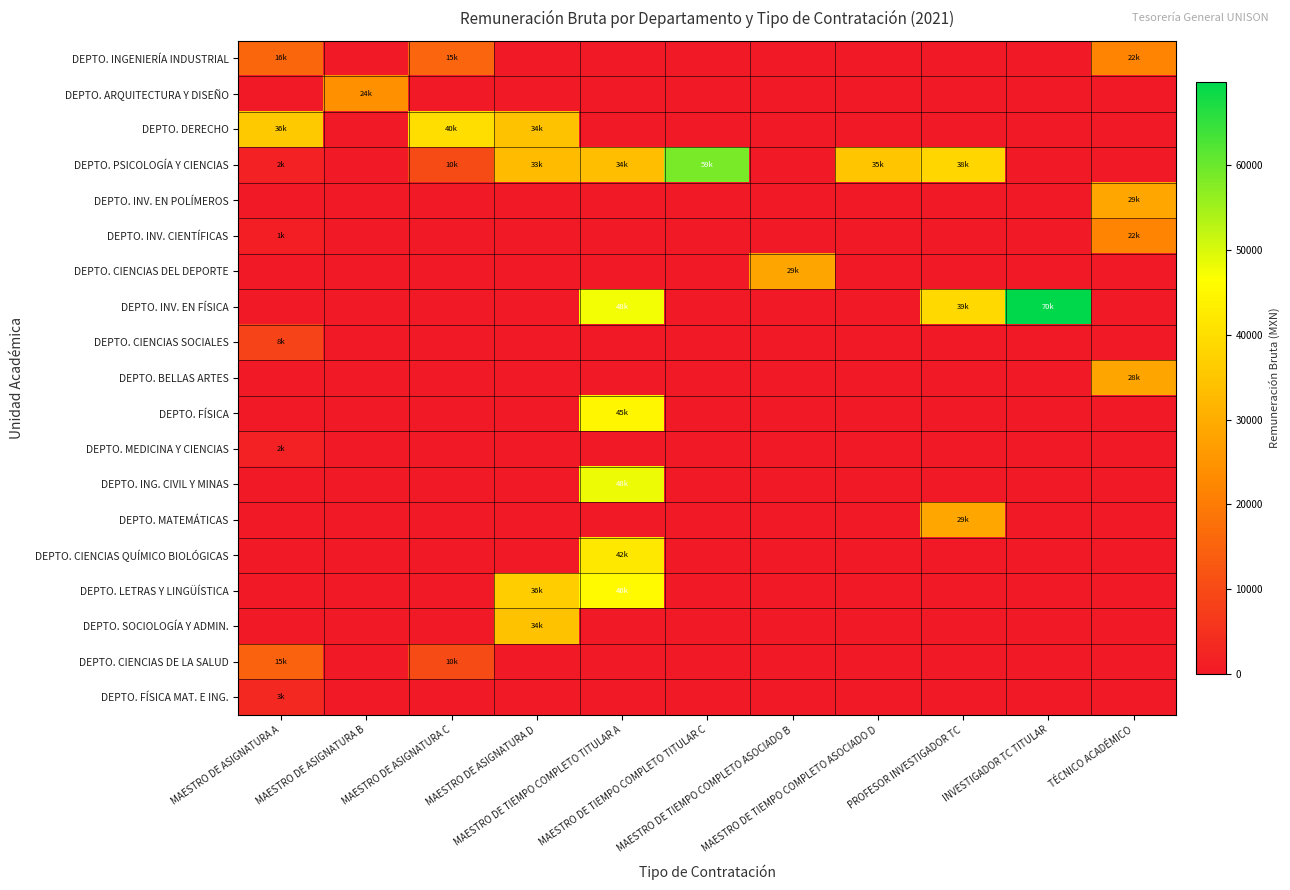

Reading right to left, extract all data points from this chart.

DEPTO. INGENIERÍA INDUSTRIAL: TÉCNICO ACADÉMICO=21709.5	INVESTIGADOR TC TITULAR=0.0	PROFESOR INVESTIGADOR TC=0.0	MAESTRO DE TIEMPO COMPLETO ASOCIADO D=0.0	MAESTRO DE TIEMPO COMPLETO ASOCIADO B=0.0	MAESTRO DE TIEMPO COMPLETO TITULAR C=0.0	MAESTRO DE TIEMPO COMPLETO TITULAR A=0.0	MAESTRO DE ASIGNATURA D=0.0	MAESTRO DE ASIGNATURA C=15361.6	MAESTRO DE ASIGNATURA B=0.0	MAESTRO DE ASIGNATURA A=15568.6
DEPTO. ARQUITECTURA Y DISEÑO: TÉCNICO ACADÉMICO=0.0	INVESTIGADOR TC TITULAR=0.0	PROFESOR INVESTIGADOR TC=0.0	MAESTRO DE TIEMPO COMPLETO ASOCIADO D=0.0	MAESTRO DE TIEMPO COMPLETO ASOCIADO B=0.0	MAESTRO DE TIEMPO COMPLETO TITULAR C=0.0	MAESTRO DE TIEMPO COMPLETO TITULAR A=0.0	MAESTRO DE ASIGNATURA D=0.0	MAESTRO DE ASIGNATURA C=0.0	MAESTRO DE ASIGNATURA B=24175.3	MAESTRO DE ASIGNATURA A=0.0
DEPTO. DERECHO: TÉCNICO ACADÉMICO=0.0	INVESTIGADOR TC TITULAR=0.0	PROFESOR INVESTIGADOR TC=0.0	MAESTRO DE TIEMPO COMPLETO ASOCIADO D=0.0	MAESTRO DE TIEMPO COMPLETO ASOCIADO B=0.0	MAESTRO DE TIEMPO COMPLETO TITULAR C=0.0	MAESTRO DE TIEMPO COMPLETO TITULAR A=0.0	MAESTRO DE ASIGNATURA D=34240.7	MAESTRO DE ASIGNATURA C=39855.9	MAESTRO DE ASIGNATURA B=0.0	MAESTRO DE ASIGNATURA A=35519.8
DEPTO. PSICOLOGÍA Y CIENCIAS: TÉCNICO ACADÉMICO=0.0	INVESTIGADOR TC TITULAR=0.0	PROFESOR INVESTIGADOR TC=38474.2	MAESTRO DE TIEMPO COMPLETO ASOCIADO D=35105.3	MAESTRO DE TIEMPO COMPLETO ASOCIADO B=0.0	MAESTRO DE TIEMPO COMPLETO TITULAR C=58772.6	MAESTRO DE TIEMPO COMPLETO TITULAR A=33707.9	MAESTRO DE ASIGNATURA D=32834.6	MAESTRO DE ASIGNATURA C=10111.9	MAESTRO DE ASIGNATURA B=0.0	MAESTRO DE ASIGNATURA A=1728.3
DEPTO. INV. EN POLÍMEROS: TÉCNICO ACADÉMICO=28854.6	INVESTIGADOR TC TITULAR=0.0	PROFESOR INVESTIGADOR TC=0.0	MAESTRO DE TIEMPO COMPLETO ASOCIADO D=0.0	MAESTRO DE TIEMPO COMPLETO ASOCIADO B=0.0	MAESTRO DE TIEMPO COMPLETO TITULAR C=0.0	MAESTRO DE TIEMPO COMPLETO TITULAR A=0.0	MAESTRO DE ASIGNATURA D=0.0	MAESTRO DE ASIGNATURA C=0.0	MAESTRO DE ASIGNATURA B=0.0	MAESTRO DE ASIGNATURA A=0.0
DEPTO. INV. CIENTÍFICAS: TÉCNICO ACADÉMICO=21826.5	INVESTIGADOR TC TITULAR=0.0	PROFESOR INVESTIGADOR TC=0.0	MAESTRO DE TIEMPO COMPLETO ASOCIADO D=0.0	MAESTRO DE TIEMPO COMPLETO ASOCIADO B=0.0	MAESTRO DE TIEMPO COMPLETO TITULAR C=0.0	MAESTRO DE TIEMPO COMPLETO TITULAR A=0.0	MAESTRO DE ASIGNATURA D=0.0	MAESTRO DE ASIGNATURA C=0.0	MAESTRO DE ASIGNATURA B=0.0	MAESTRO DE ASIGNATURA A=1165.1
DEPTO. CIENCIAS DEL DEPORTE: TÉCNICO ACADÉMICO=0.0	INVESTIGADOR TC TITULAR=0.0	PROFESOR INVESTIGADOR TC=0.0	MAESTRO DE TIEMPO COMPLETO ASOCIADO D=0.0	MAESTRO DE TIEMPO COMPLETO ASOCIADO B=28541.1	MAESTRO DE TIEMPO COMPLETO TITULAR C=0.0	MAESTRO DE TIEMPO COMPLETO TITULAR A=0.0	MAESTRO DE ASIGNATURA D=0.0	MAESTRO DE ASIGNATURA C=0.0	MAESTRO DE ASIGNATURA B=0.0	MAESTRO DE ASIGNATURA A=0.0
DEPTO. INV. EN FÍSICA: TÉCNICO ACADÉMICO=0.0	INVESTIGADOR TC TITULAR=69879.7	PROFESOR INVESTIGADOR TC=38785.2	MAESTRO DE TIEMPO COMPLETO ASOCIADO D=0.0	MAESTRO DE TIEMPO COMPLETO ASOCIADO B=0.0	MAESTRO DE TIEMPO COMPLETO TITULAR C=0.0	MAESTRO DE TIEMPO COMPLETO TITULAR A=47508.7	MAESTRO DE ASIGNATURA D=0.0	MAESTRO DE ASIGNATURA C=0.0	MAESTRO DE ASIGNATURA B=0.0	MAESTRO DE ASIGNATURA A=0.0
DEPTO. CIENCIAS SOCIALES: TÉCNICO ACADÉMICO=0.0	INVESTIGADOR TC TITULAR=0.0	PROFESOR INVESTIGADOR TC=0.0	MAESTRO DE TIEMPO COMPLETO ASOCIADO D=0.0	MAESTRO DE TIEMPO COMPLETO ASOCIADO B=0.0	MAESTRO DE TIEMPO COMPLETO TITULAR C=0.0	MAESTRO DE TIEMPO COMPLETO TITULAR A=0.0	MAESTRO DE ASIGNATURA D=0.0	MAESTRO DE ASIGNATURA C=0.0	MAESTRO DE ASIGNATURA B=0.0	MAESTRO DE ASIGNATURA A=8483.4
DEPTO. BELLAS ARTES: TÉCNICO ACADÉMICO=28437.4	INVESTIGADOR TC TITULAR=0.0	PROFESOR INVESTIGADOR TC=0.0	MAESTRO DE TIEMPO COMPLETO ASOCIADO D=0.0	MAESTRO DE TIEMPO COMPLETO ASOCIADO B=0.0	MAESTRO DE TIEMPO COMPLETO TITULAR C=0.0	MAESTRO DE TIEMPO COMPLETO TITULAR A=0.0	MAESTRO DE ASIGNATURA D=0.0	MAESTRO DE ASIGNATURA C=0.0	MAESTRO DE ASIGNATURA B=0.0	MAESTRO DE ASIGNATURA A=0.0
DEPTO. FÍSICA: TÉCNICO ACADÉMICO=0.0	INVESTIGADOR TC TITULAR=0.0	PROFESOR INVESTIGADOR TC=0.0	MAESTRO DE TIEMPO COMPLETO ASOCIADO D=0.0	MAESTRO DE TIEMPO COMPLETO ASOCIADO B=0.0	MAESTRO DE TIEMPO COMPLETO TITULAR C=0.0	MAESTRO DE TIEMPO COMPLETO TITULAR A=44914.0	MAESTRO DE ASIGNATURA D=0.0	MAESTRO DE ASIGNATURA C=0.0	MAESTRO DE ASIGNATURA B=0.0	MAESTRO DE ASIGNATURA A=0.0
DEPTO. MEDICINA Y CIENCIAS: TÉCNICO ACADÉMICO=0.0	INVESTIGADOR TC TITULAR=0.0	PROFESOR INVESTIGADOR TC=0.0	MAESTRO DE TIEMPO COMPLETO ASOCIADO D=0.0	MAESTRO DE TIEMPO COMPLETO ASOCIADO B=0.0	MAESTRO DE TIEMPO COMPLETO TITULAR C=0.0	MAESTRO DE TIEMPO COMPLETO TITULAR A=0.0	MAESTRO DE ASIGNATURA D=0.0	MAESTRO DE ASIGNATURA C=0.0	MAESTRO DE ASIGNATURA B=0.0	MAESTRO DE ASIGNATURA A=1728.3
DEPTO. ING. CIVIL Y MINAS: TÉCNICO ACADÉMICO=0.0	INVESTIGADOR TC TITULAR=0.0	PROFESOR INVESTIGADOR TC=0.0	MAESTRO DE TIEMPO COMPLETO ASOCIADO D=0.0	MAESTRO DE TIEMPO COMPLETO ASOCIADO B=0.0	MAESTRO DE TIEMPO COMPLETO TITULAR C=0.0	MAESTRO DE TIEMPO COMPLETO TITULAR A=48231.2	MAESTRO DE ASIGNATURA D=0.0	MAESTRO DE ASIGNATURA C=0.0	MAESTRO DE ASIGNATURA B=0.0	MAESTRO DE ASIGNATURA A=0.0
DEPTO. MATEMÁTICAS: TÉCNICO ACADÉMICO=0.0	INVESTIGADOR TC TITULAR=0.0	PROFESOR INVESTIGADOR TC=28810.6	MAESTRO DE TIEMPO COMPLETO ASOCIADO D=0.0	MAESTRO DE TIEMPO COMPLETO ASOCIADO B=0.0	MAESTRO DE TIEMPO COMPLETO TITULAR C=0.0	MAESTRO DE TIEMPO COMPLETO TITULAR A=0.0	MAESTRO DE ASIGNATURA D=0.0	MAESTRO DE ASIGNATURA C=0.0	MAESTRO DE ASIGNATURA B=0.0	MAESTRO DE ASIGNATURA A=0.0
DEPTO. CIENCIAS QUÍMICO BIOLÓGICAS: TÉCNICO ACADÉMICO=0.0	INVESTIGADOR TC TITULAR=0.0	PROFESOR INVESTIGADOR TC=0.0	MAESTRO DE TIEMPO COMPLETO ASOCIADO D=0.0	MAESTRO DE TIEMPO COMPLETO ASOCIADO B=0.0	MAESTRO DE TIEMPO COMPLETO TITULAR C=0.0	MAESTRO DE TIEMPO COMPLETO TITULAR A=41798.9	MAESTRO DE ASIGNATURA D=0.0	MAESTRO DE ASIGNATURA C=0.0	MAESTRO DE ASIGNATURA B=0.0	MAESTRO DE ASIGNATURA A=0.0
DEPTO. LETRAS Y LINGÜÍSTICA: TÉCNICO ACADÉMICO=0.0	INVESTIGADOR TC TITULAR=0.0	PROFESOR INVESTIGADOR TC=0.0	MAESTRO DE TIEMPO COMPLETO ASOCIADO D=0.0	MAESTRO DE TIEMPO COMPLETO ASOCIADO B=0.0	MAESTRO DE TIEMPO COMPLETO TITULAR C=0.0	MAESTRO DE TIEMPO COMPLETO TITULAR A=45743.4	MAESTRO DE ASIGNATURA D=36451.5	MAESTRO DE ASIGNATURA C=0.0	MAESTRO DE ASIGNATURA B=0.0	MAESTRO DE ASIGNATURA A=0.0
DEPTO. SOCIOLOGÍA Y ADMIN.: TÉCNICO ACADÉMICO=0.0	INVESTIGADOR TC TITULAR=0.0	PROFESOR INVESTIGADOR TC=0.0	MAESTRO DE TIEMPO COMPLETO ASOCIADO D=0.0	MAESTRO DE TIEMPO COMPLETO ASOCIADO B=0.0	MAESTRO DE TIEMPO COMPLETO TITULAR C=0.0	MAESTRO DE TIEMPO COMPLETO TITULAR A=0.0	MAESTRO DE ASIGNATURA D=34240.7	MAESTRO DE ASIGNATURA C=0.0	MAESTRO DE ASIGNATURA B=0.0	MAESTRO DE ASIGNATURA A=0.0
DEPTO. CIENCIAS DE LA SALUD: TÉCNICO ACADÉMICO=0.0	INVESTIGADOR TC TITULAR=0.0	PROFESOR INVESTIGADOR TC=0.0	MAESTRO DE TIEMPO COMPLETO ASOCIADO D=0.0	MAESTRO DE TIEMPO COMPLETO ASOCIADO B=0.0	MAESTRO DE TIEMPO COMPLETO TITULAR C=0.0	MAESTRO DE TIEMPO COMPLETO TITULAR A=0.0	MAESTRO DE ASIGNATURA D=0.0	MAESTRO DE ASIGNATURA C=10111.9	MAESTRO DE ASIGNATURA B=0.0	MAESTRO DE ASIGNATURA A=14772.7
DEPTO. FÍSICA MAT. E ING.: TÉCNICO ACADÉMICO=0.0	INVESTIGADOR TC TITULAR=0.0	PROFESOR INVESTIGADOR TC=0.0	MAESTRO DE TIEMPO COMPLETO ASOCIADO D=0.0	MAESTRO DE TIEMPO COMPLETO ASOCIADO B=0.0	MAESTRO DE TIEMPO COMPLETO TITULAR C=0.0	MAESTRO DE TIEMPO COMPLETO TITULAR A=0.0	MAESTRO DE ASIGNATURA D=0.0	MAESTRO DE ASIGNATURA C=0.0	MAESTRO DE ASIGNATURA B=0.0	MAESTRO DE ASIGNATURA A=3269.0